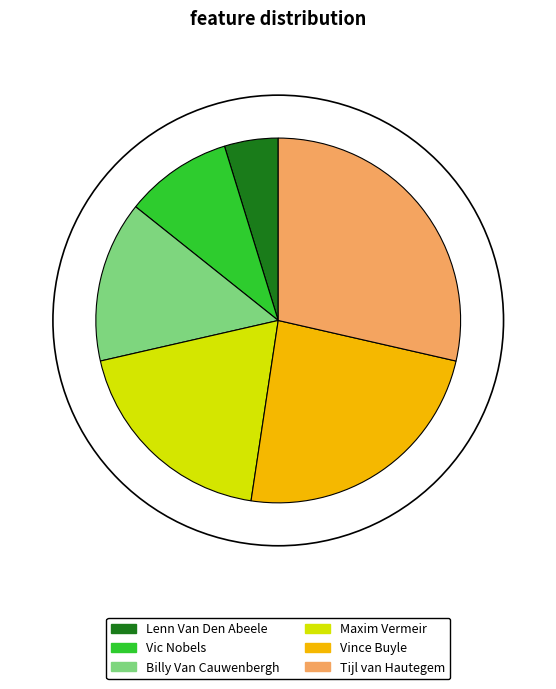

The Maxim Vermeir slice represents 6% of the pie. True or false?

False